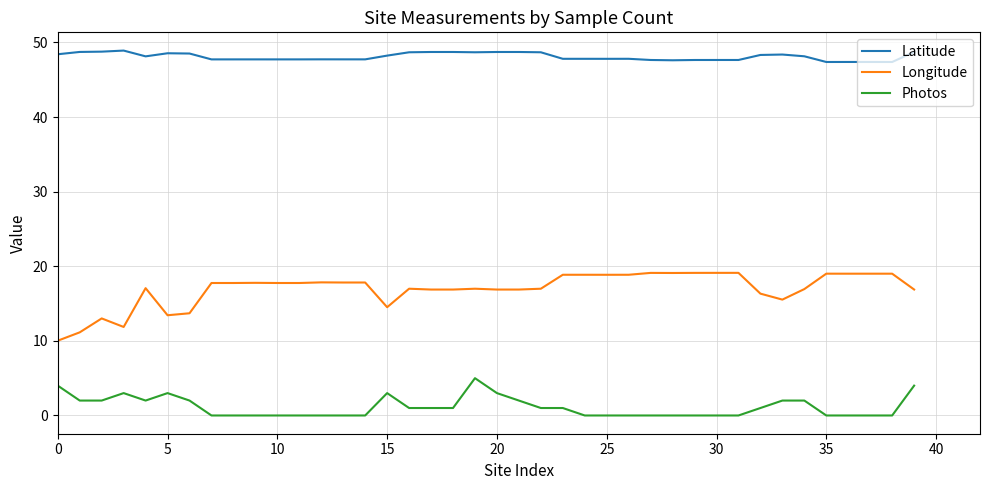

Rank the series by their average value, from highest to lowest.

Latitude, Longitude, Photos